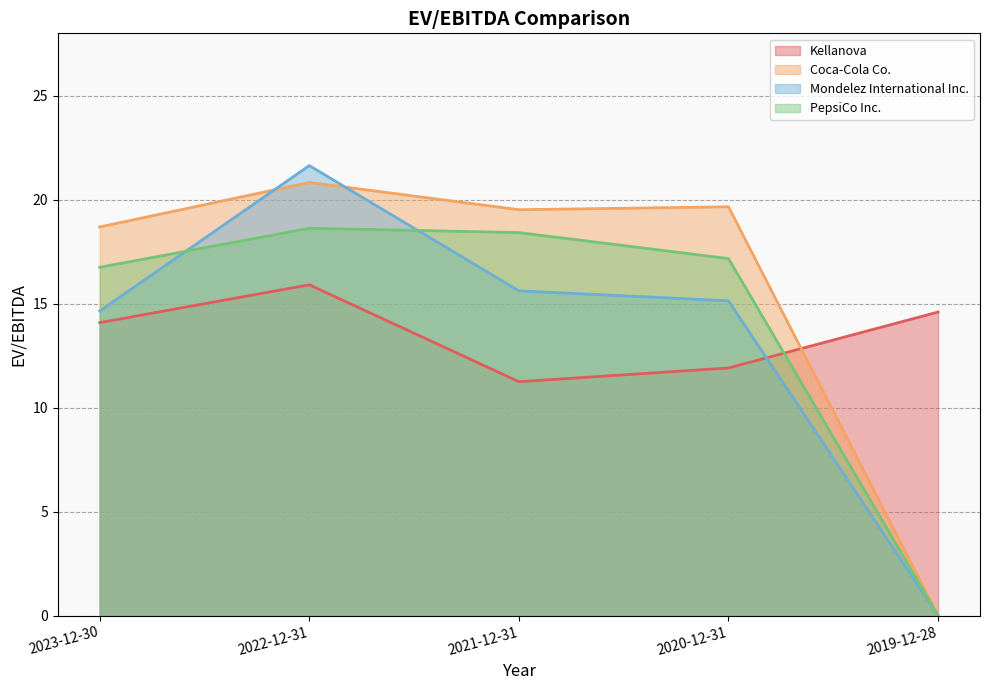

Does the chart have visible grid lines?

Yes